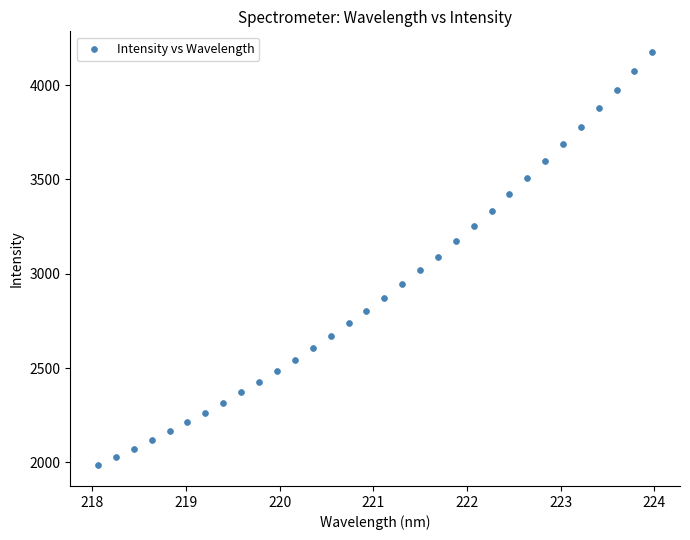

What is the range of Y values (max minus min)?

2191.0